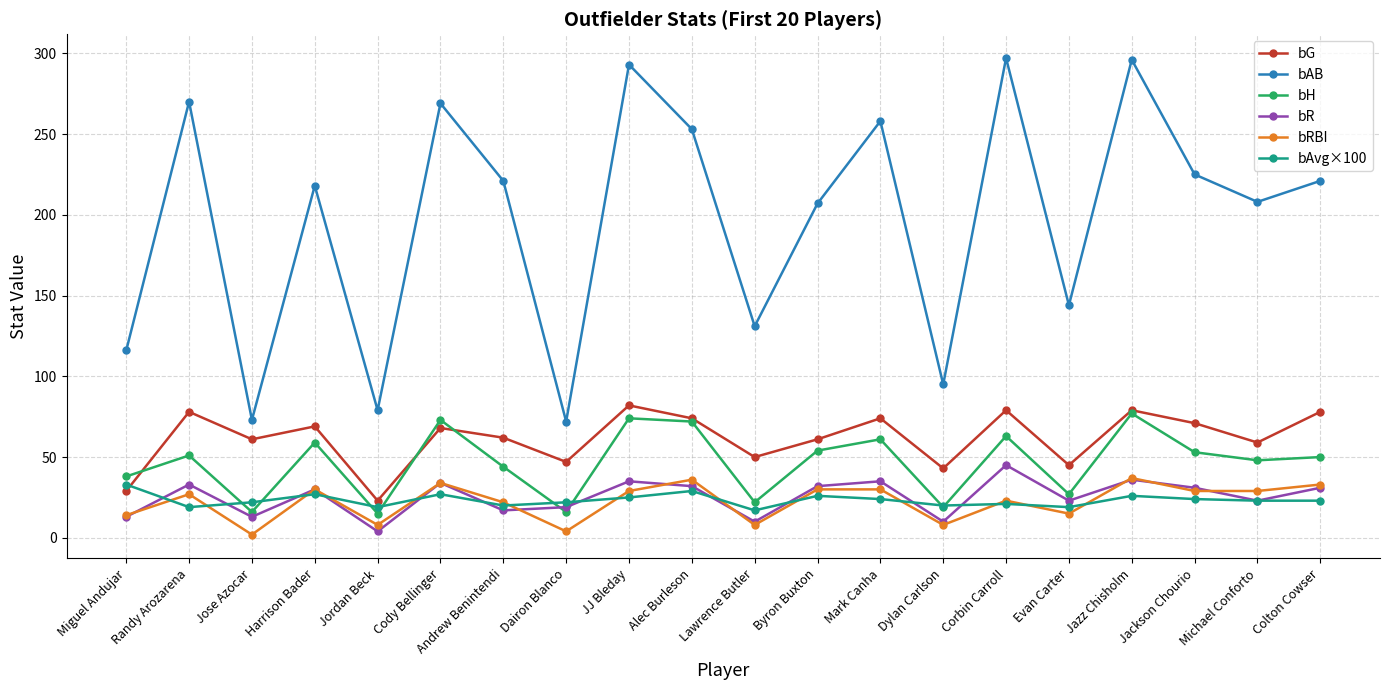

Which series has the largest total across all categories?

bAB